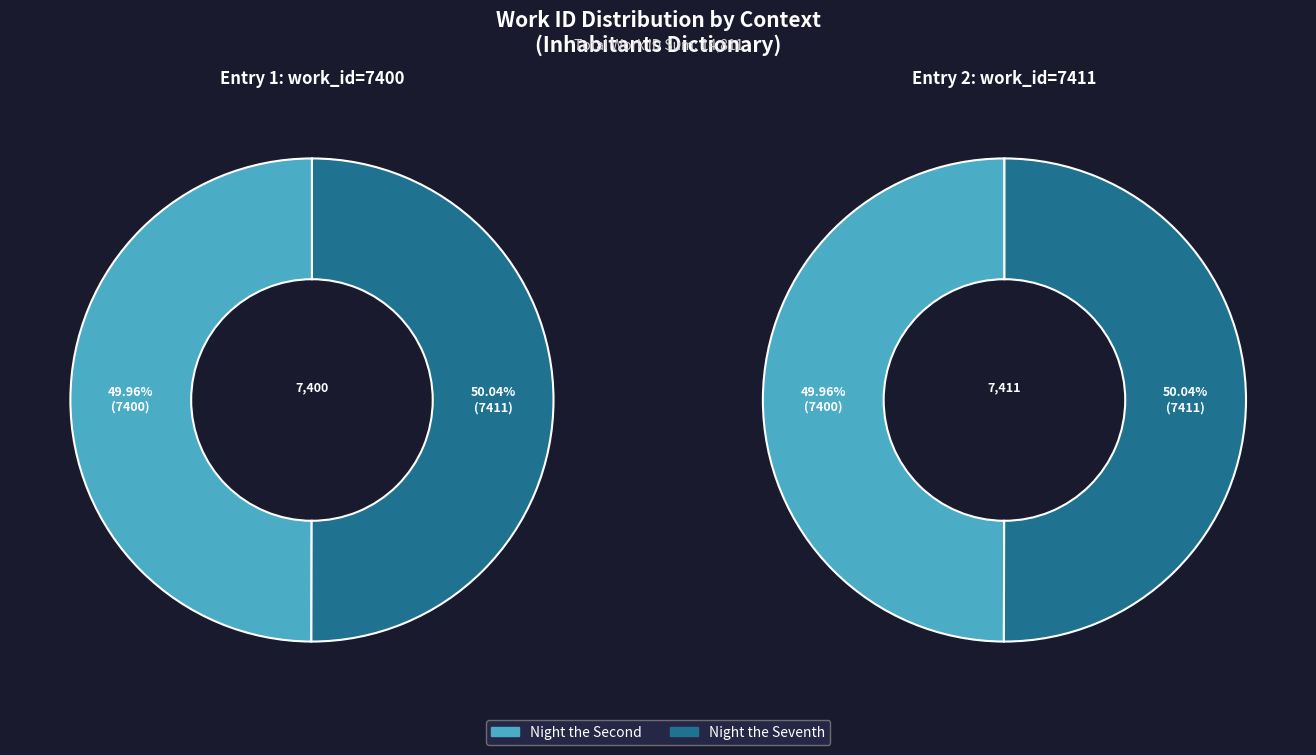

Is it true that Night the Seventh (7411) is 50% of the pie?

True